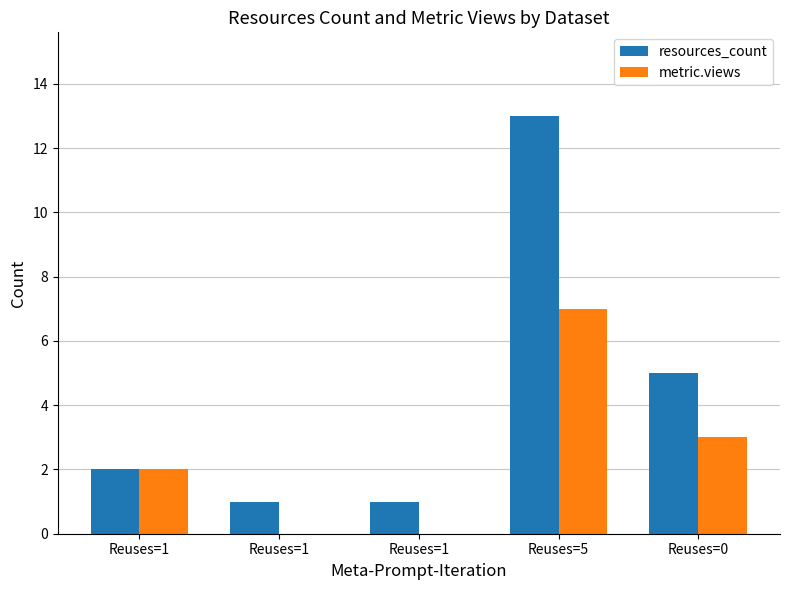

At which label does resources_count first exceed 2?

Reuses=5